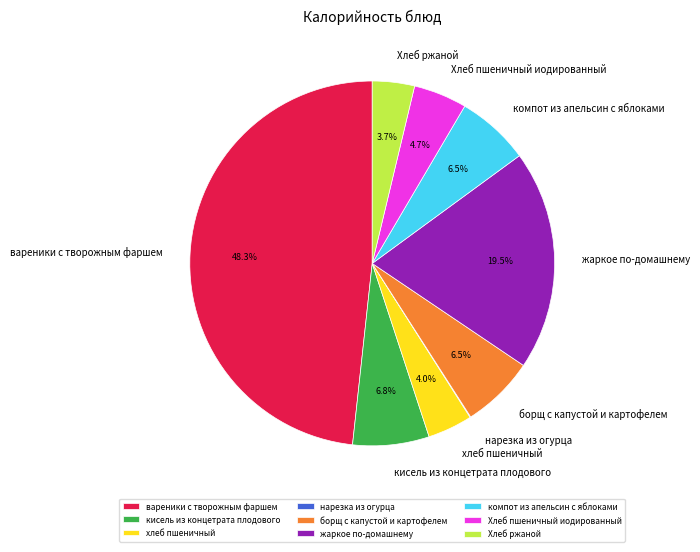

Between кисель из концетрата плодового and жаркое по-домашнему, which is larger?

жаркое по-домашнему